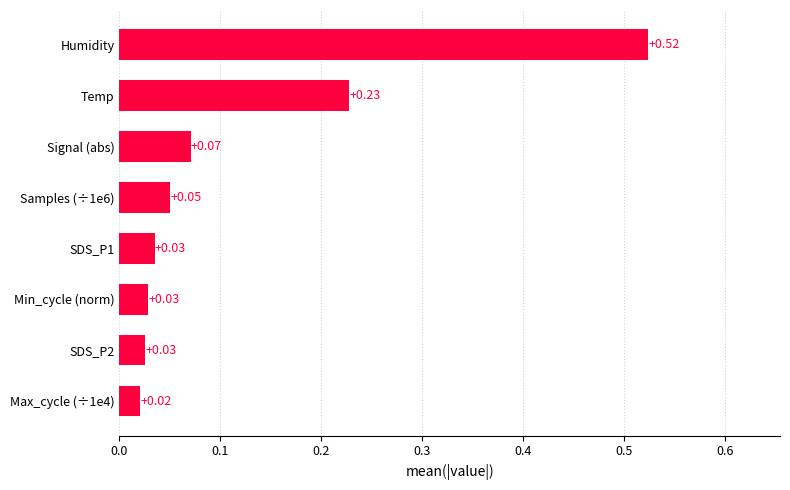

What is the sum of all values?

1.0